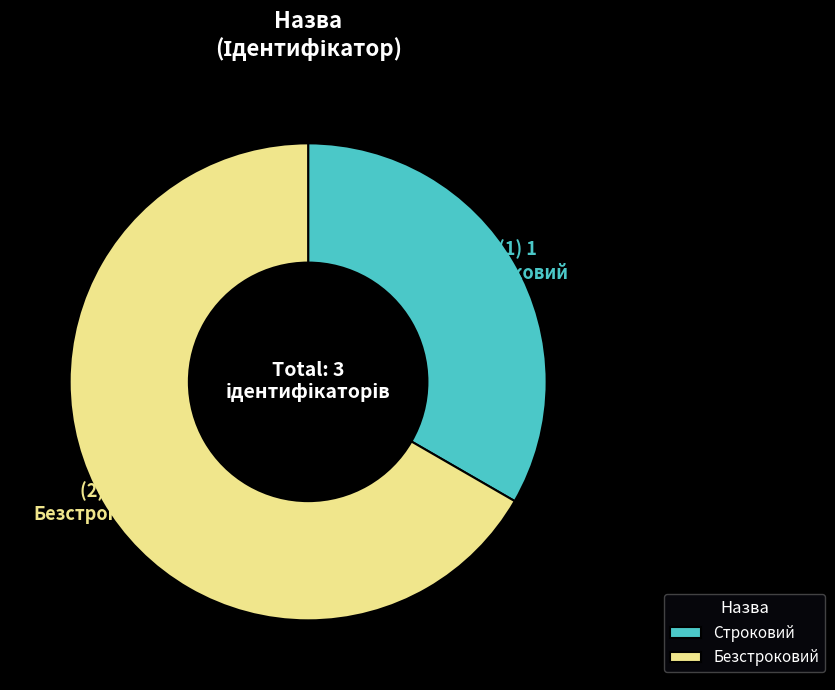

The Безстроковий slice represents 81% of the pie. True or false?

False